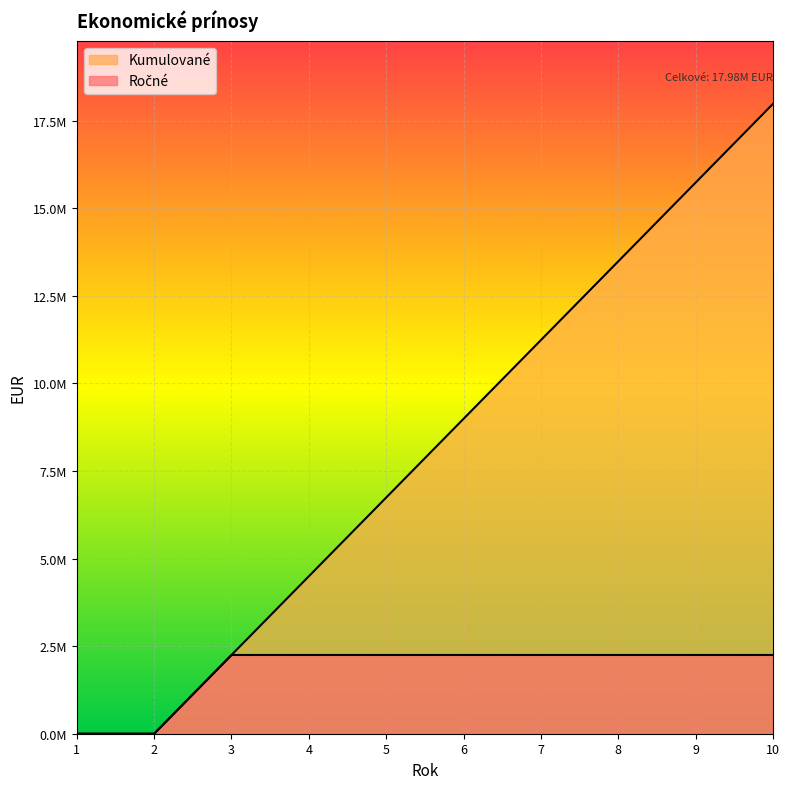

What is the sum of the Ročné values at 10 and 3?

4495133.0